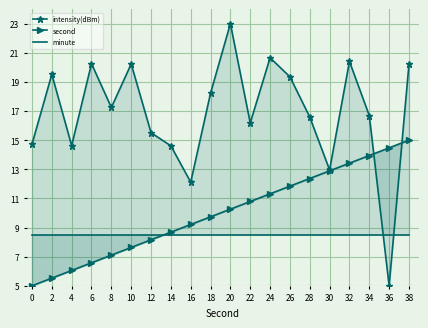

At 12, list the series in order from largest to smallest.

intensity(dBm), minute, second